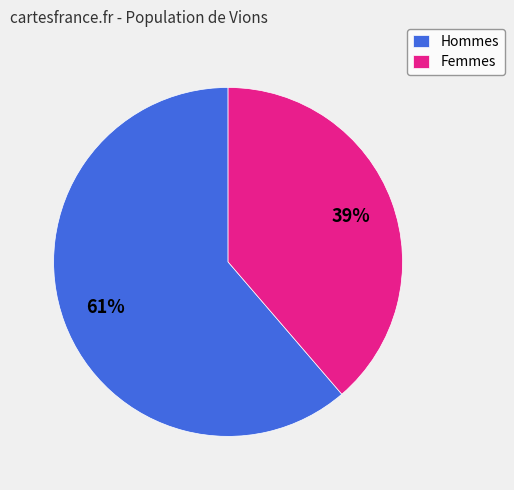

Which has a higher value, Femmes or Hommes?

Hommes